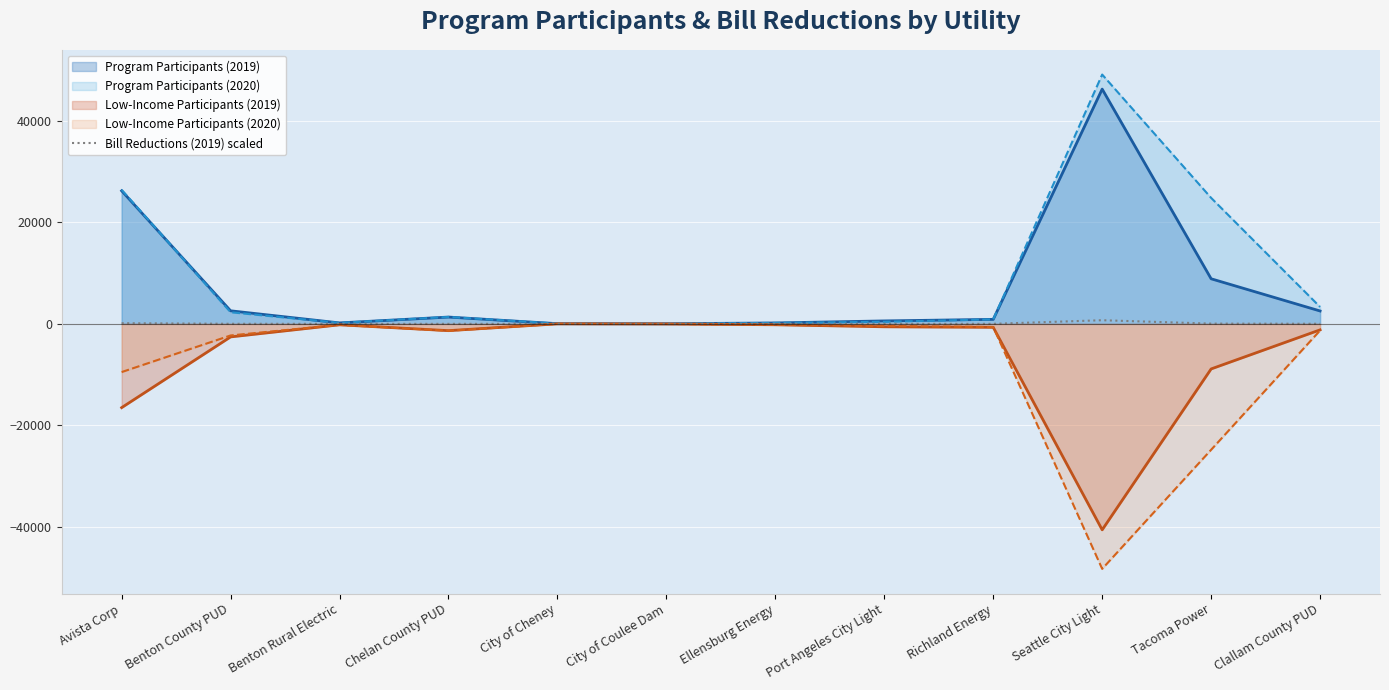

What is the lowest value of the Low-Income Participants (2020) series?

-48322.0